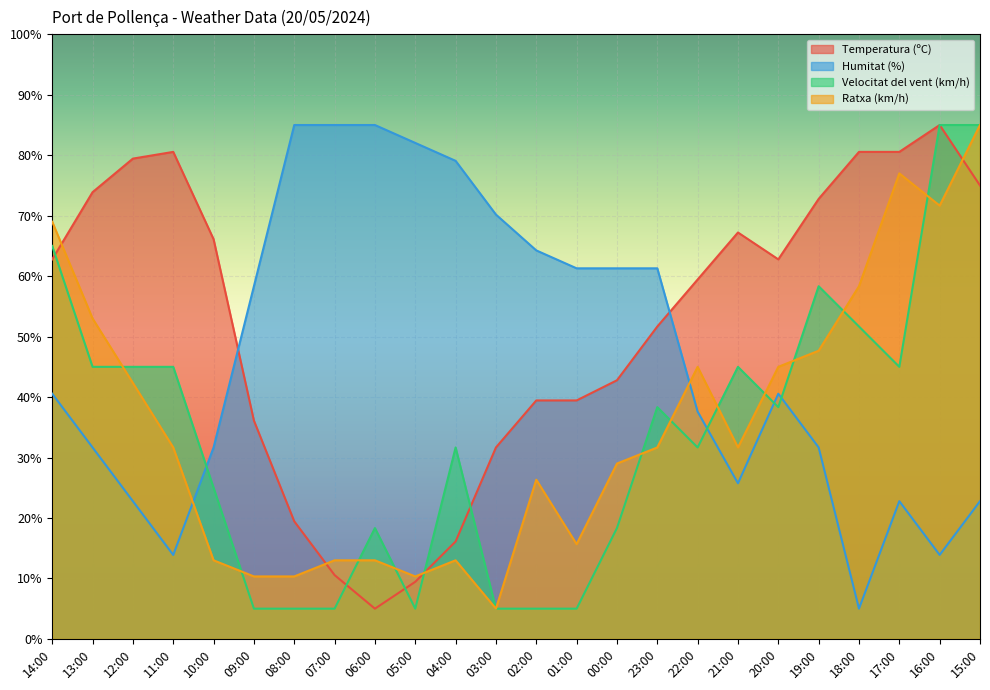

How many data points does each series have?

24